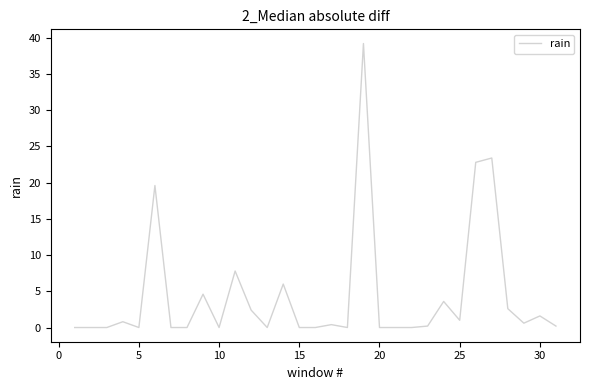

What is the greatest value displayed?

39.2